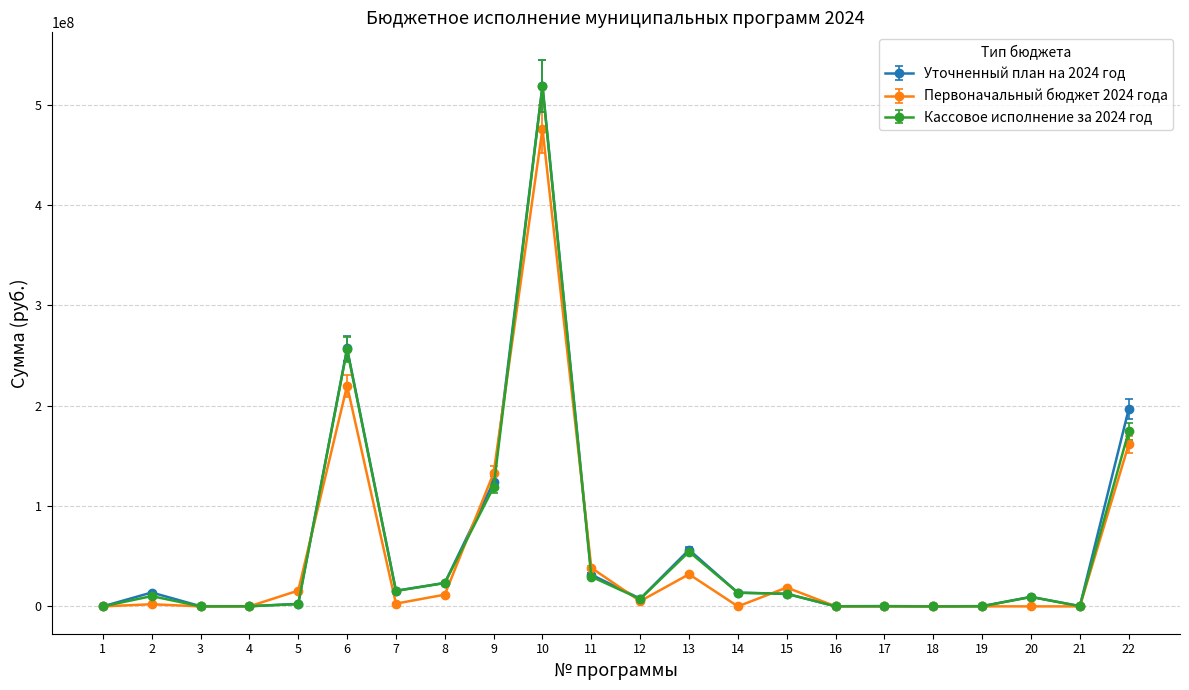

Which series has the largest range (max minus min)?

Уточненный план на 2024 год